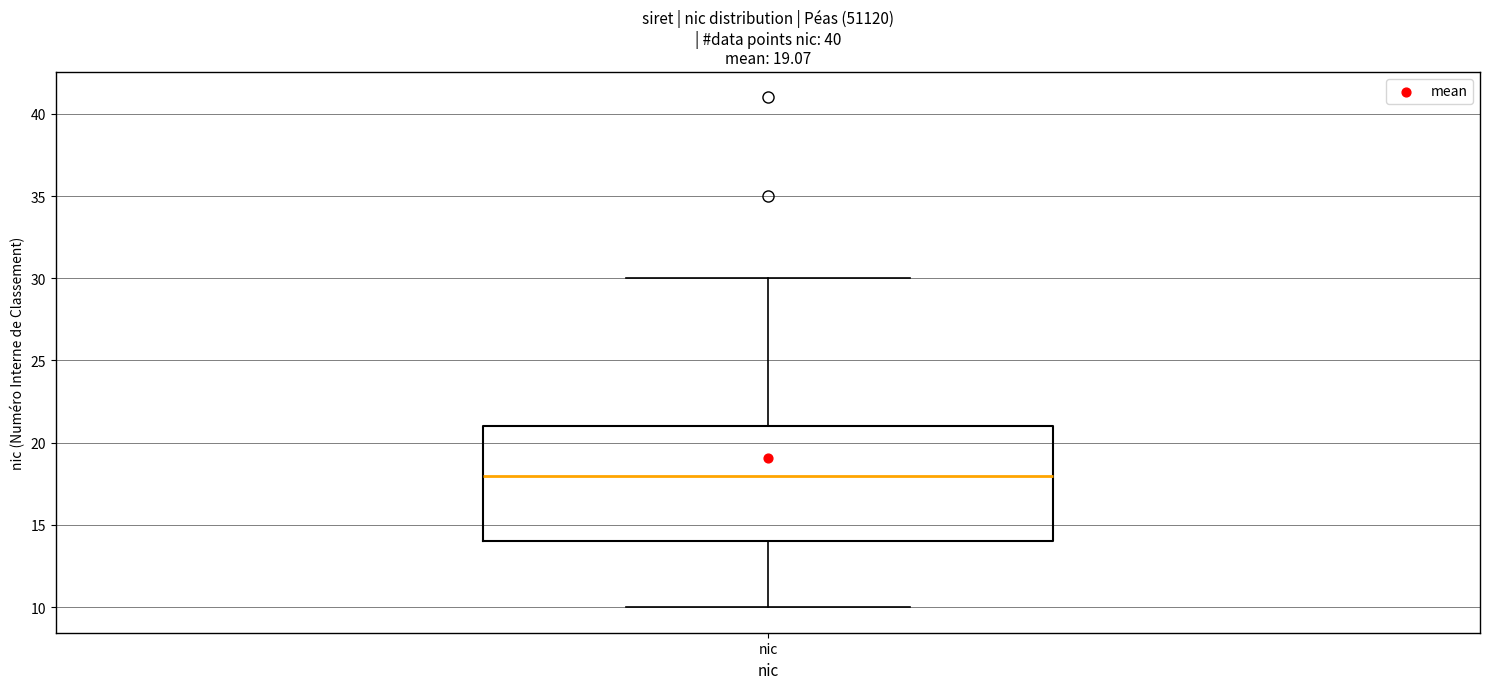

Transcribe this box plot: give where the median line is, the range the box spans, and where the two whiskers end, as read against the y-axis. The values are not printed on the chart, so give them approximately, as read against the axis.

median 18, box 14 to 21, whiskers 10 to 30